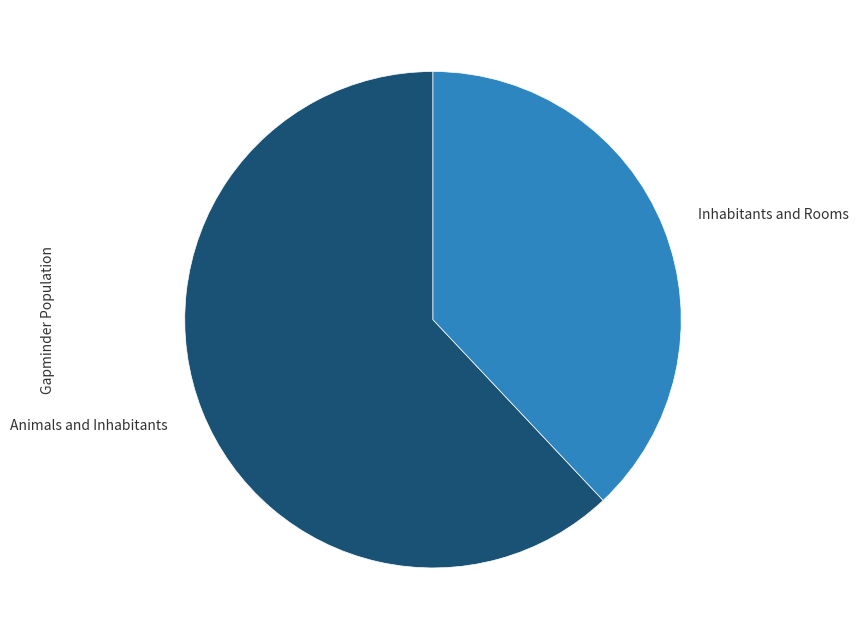

Count the number of slices in the pie.

2